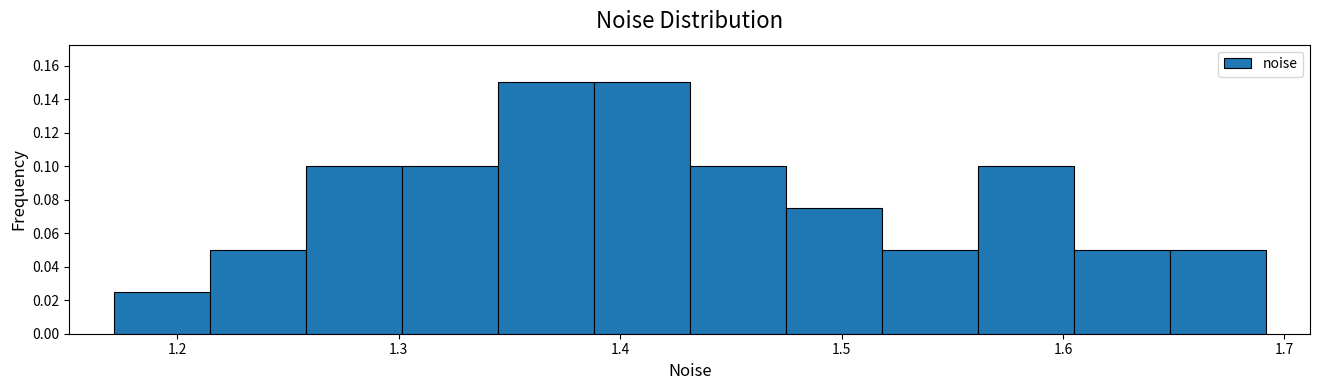

Reading left to right, list every bar in this chart as the range it spans on the x-axis followed by its height. Neither the bar edges nor the heights are printed on the chart, so give them approximately, as read against the axes.

1.17 to 1.21: 0.026
1.21 to 1.26: 0.050
1.26 to 1.30: 0.100
1.30 to 1.34: 0.100
1.34 to 1.39: 0.150
1.39 to 1.43: 0.150
1.43 to 1.47: 0.100
1.47 to 1.52: 0.076
1.52 to 1.56: 0.050
1.56 to 1.60: 0.100
1.60 to 1.65: 0.050
1.65 to 1.69: 0.050